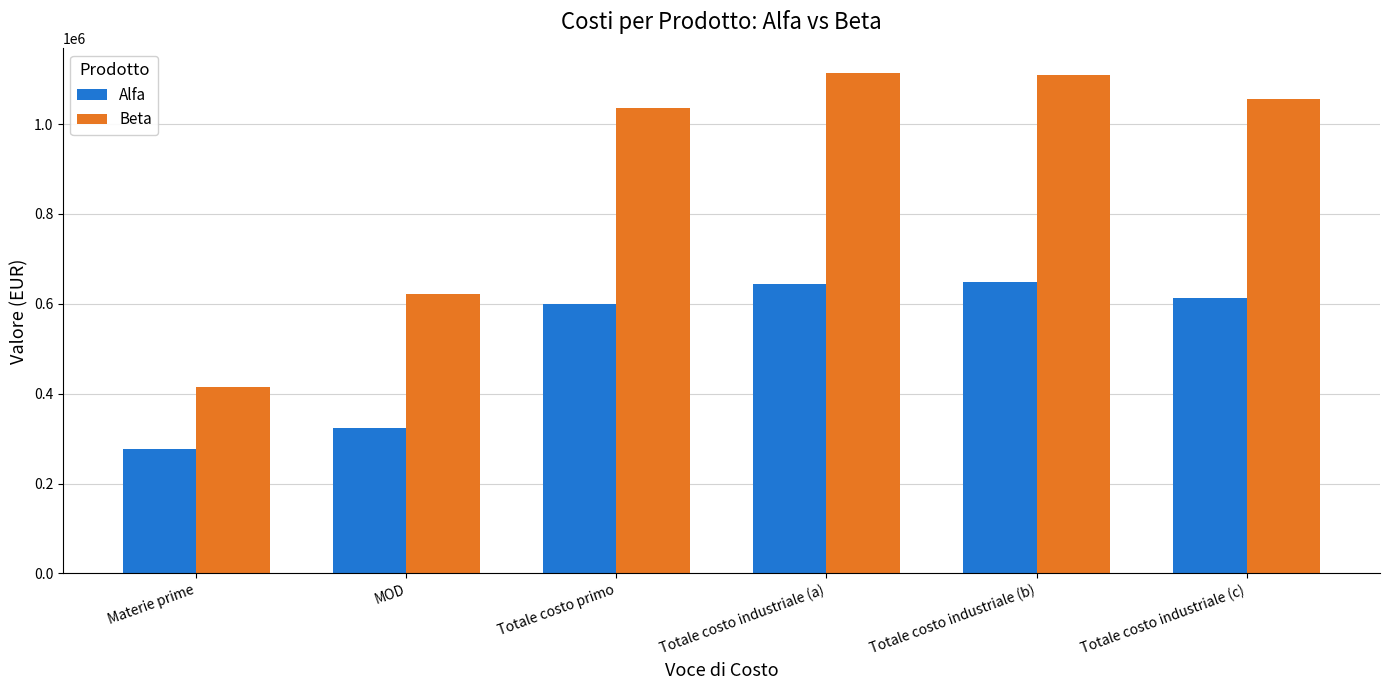

Between MOD and Totale costo industriale (c), which series saw the biggest shift?

Beta